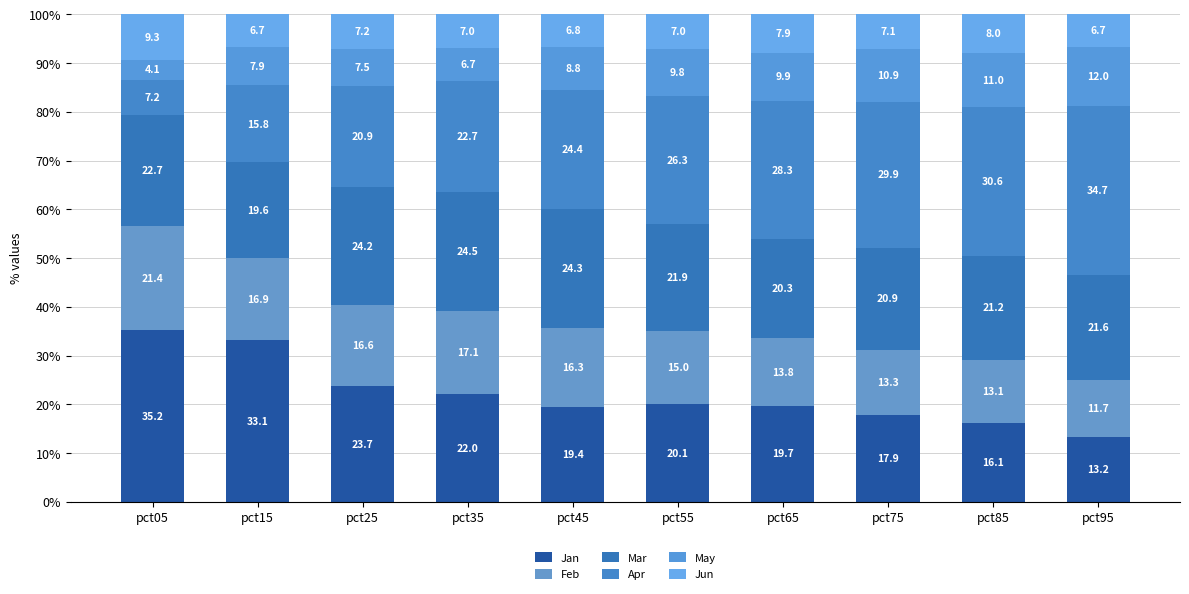

At how many categories does at least one series exceed 27?

6